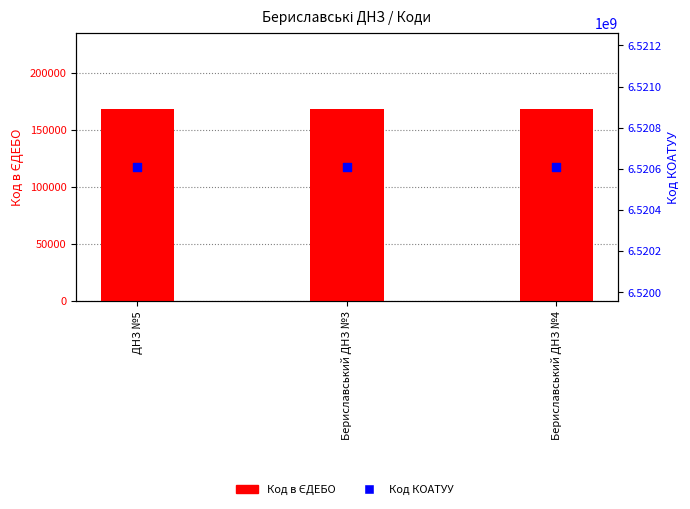

What are all the series names shown in the legend?

Код в ЄДЕБО, Код КОАТУУ